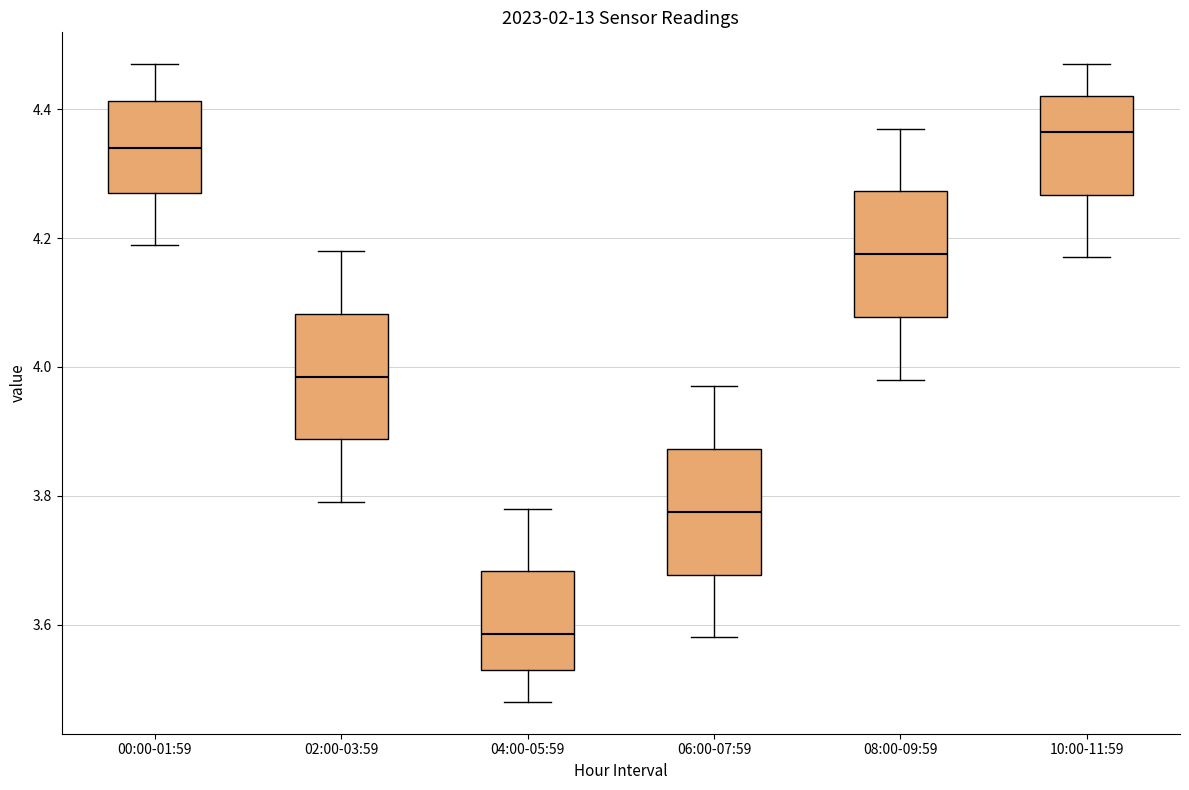

Reading left to right, read every box against the y-axis: the position of its median line, the range the box covers, and the ends of its whiskers. The values are not printed on the chart, so give them approximately, as read against the axis.

00:00-01:59: median 4.34, box 4.28 to 4.42, whiskers 4.20 to 4.48
02:00-03:59: median 3.98, box 3.88 to 4.08, whiskers 3.80 to 4.18
04:00-05:59: median 3.58, box 3.54 to 3.68, whiskers 3.48 to 3.78
06:00-07:59: median 3.78, box 3.68 to 3.88, whiskers 3.58 to 3.98
08:00-09:59: median 4.18, box 4.08 to 4.28, whiskers 3.98 to 4.38
10:00-11:59: median 4.36, box 4.26 to 4.42, whiskers 4.18 to 4.48